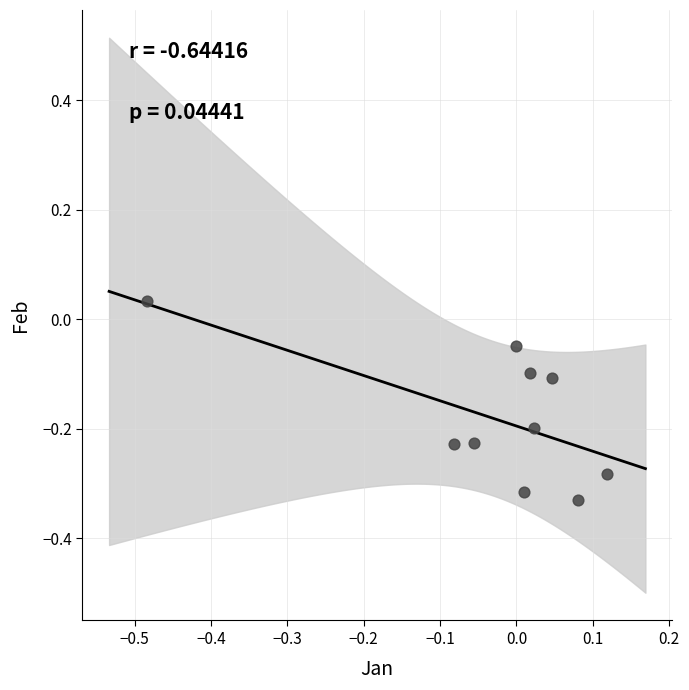

What is the range of Y values (max minus min)?

0.4